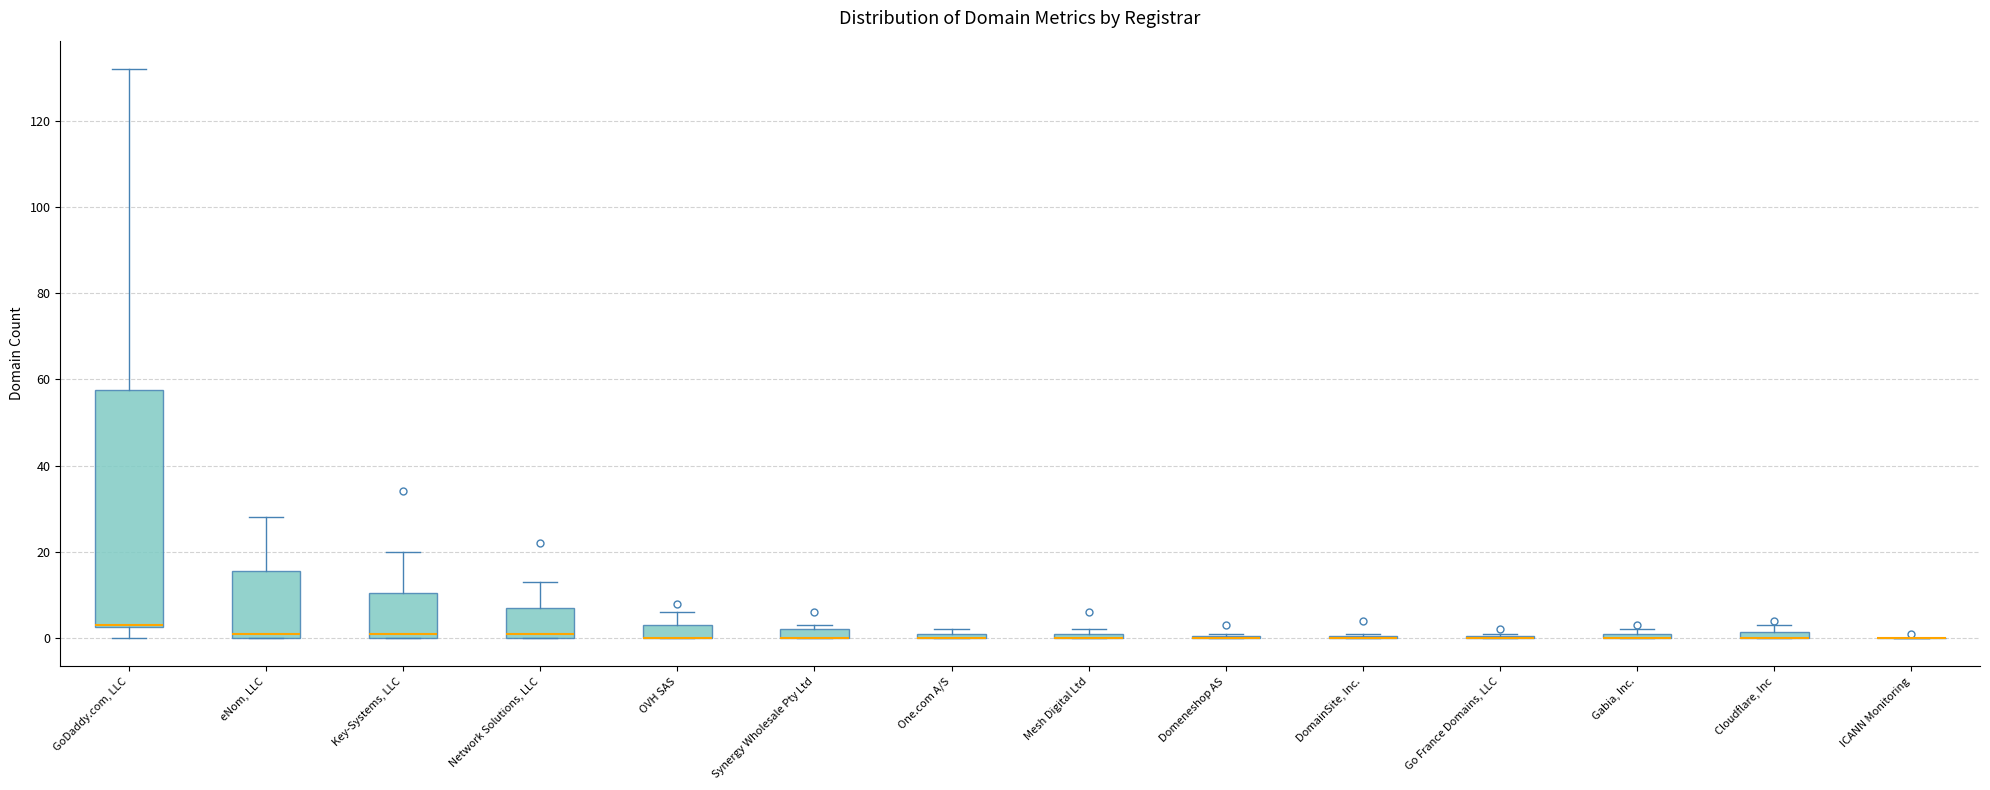

Which box is the tallest, from its lower edge to its upper edge?

GoDaddy.com, LLC